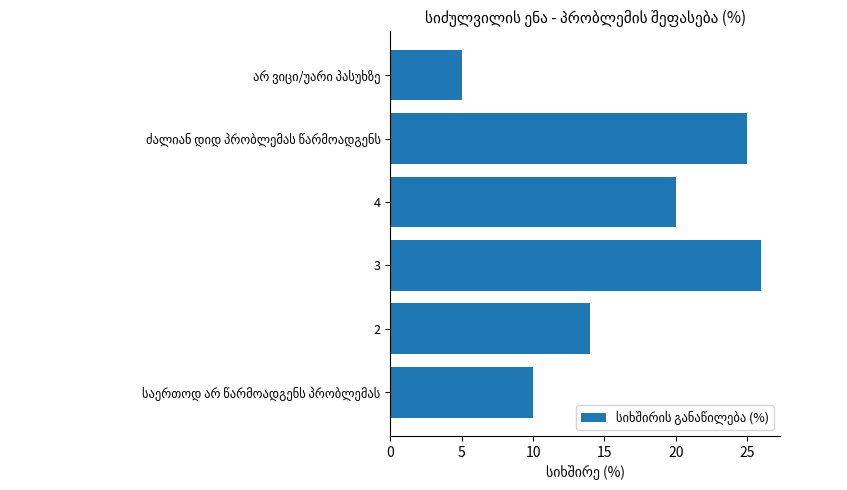

What is the sum of all values?

100